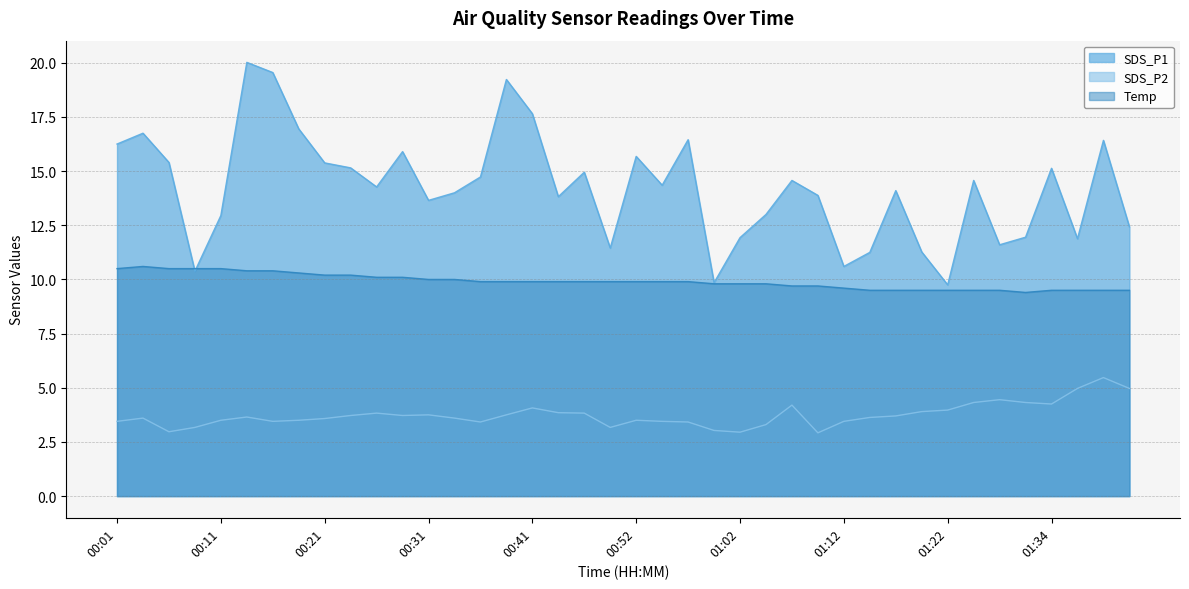

What is the greatest value displayed?

20.0